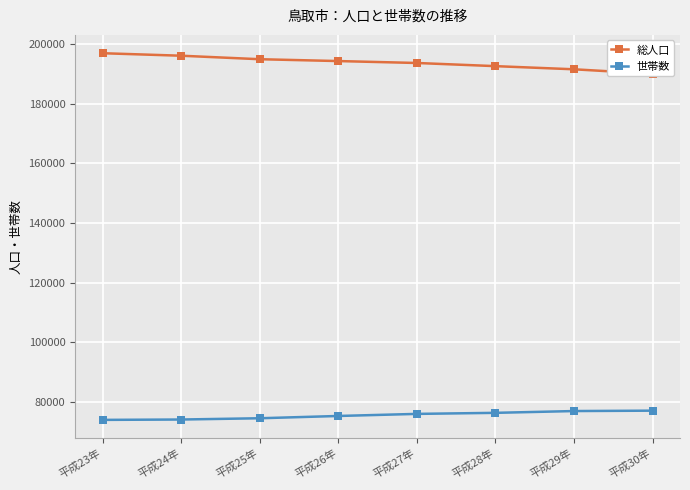

How many lines are shown in the chart?

2